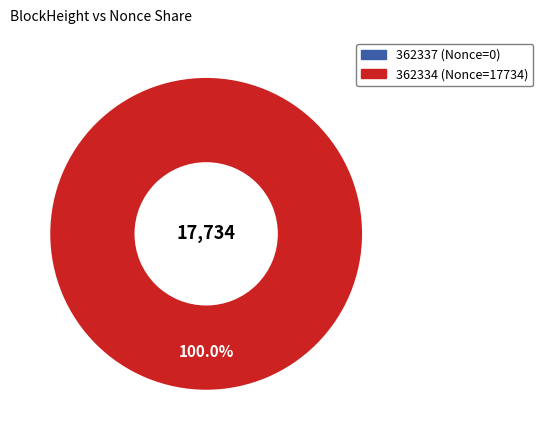

Is the sum of 362337 and 362334 greater than half?

Yes